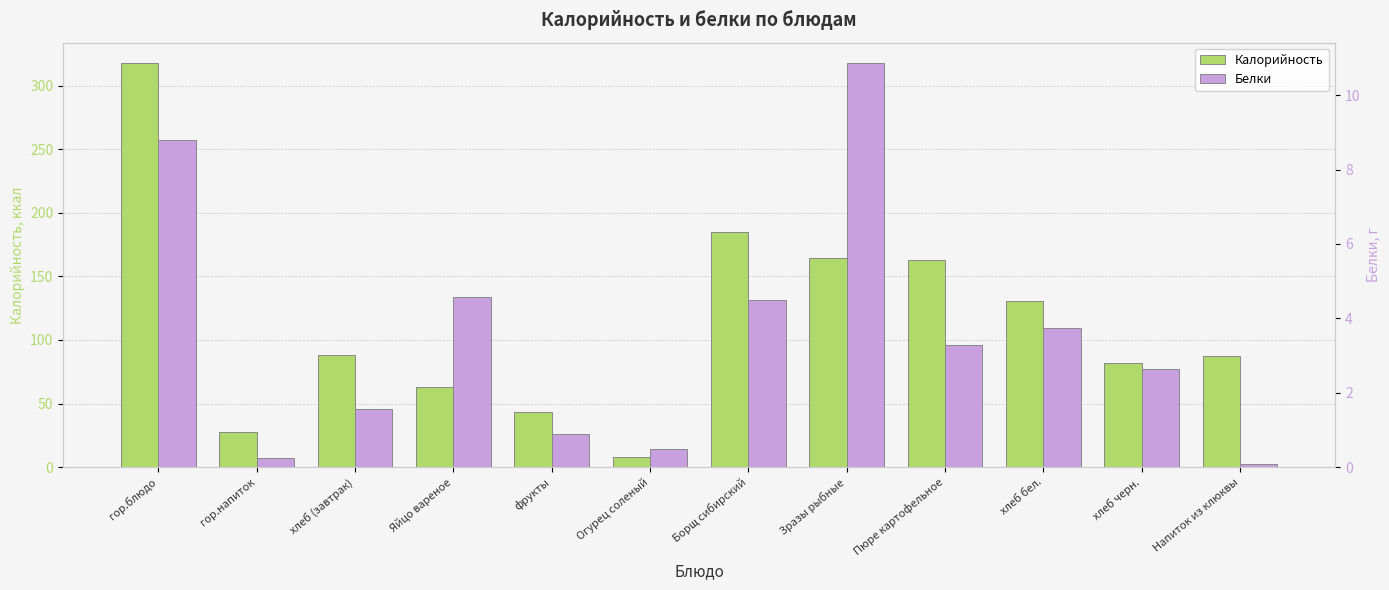

How many bars are there in each group?

2